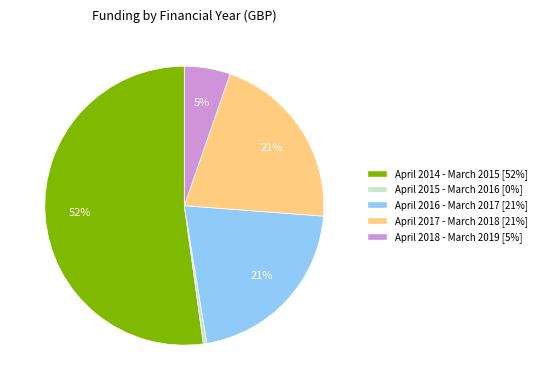

Is it true that April 2018 - March 2019 is 1% of the pie?

False